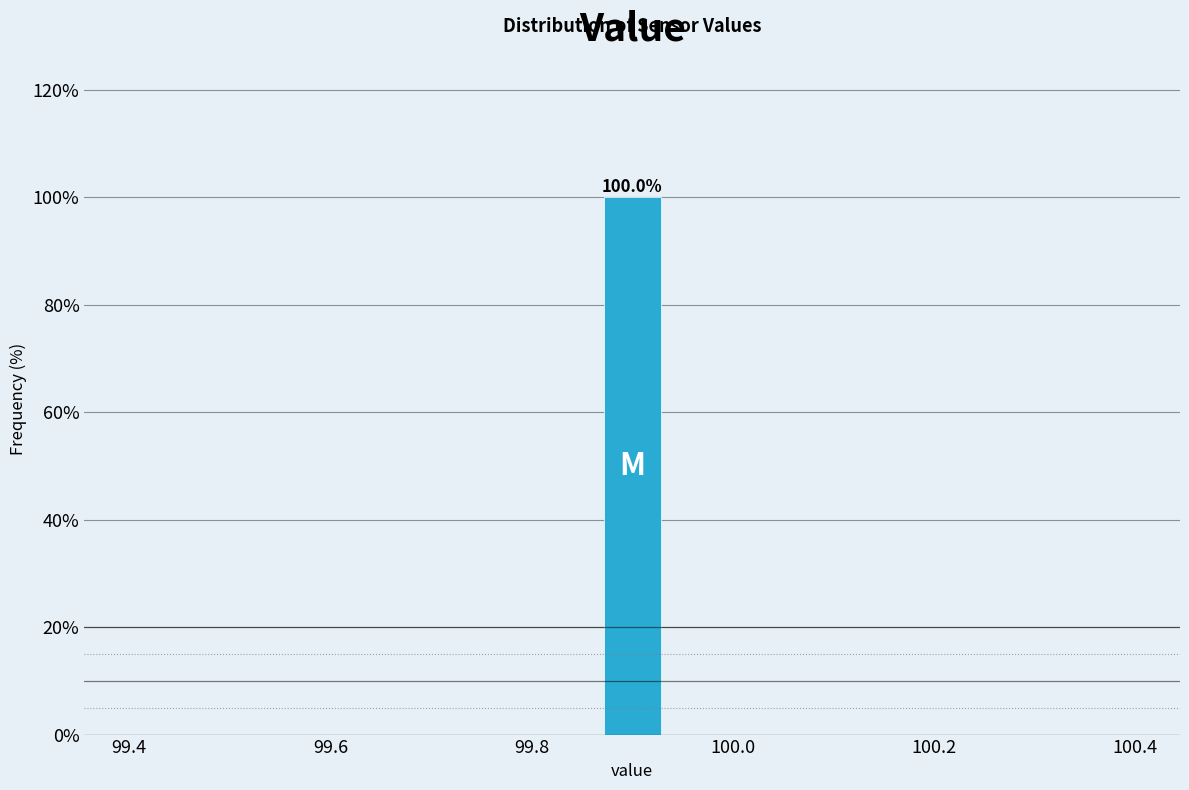

Around what value on the x-axis is the tallest bar? Give the approximate position of its centre, as read against the axis.

99.90